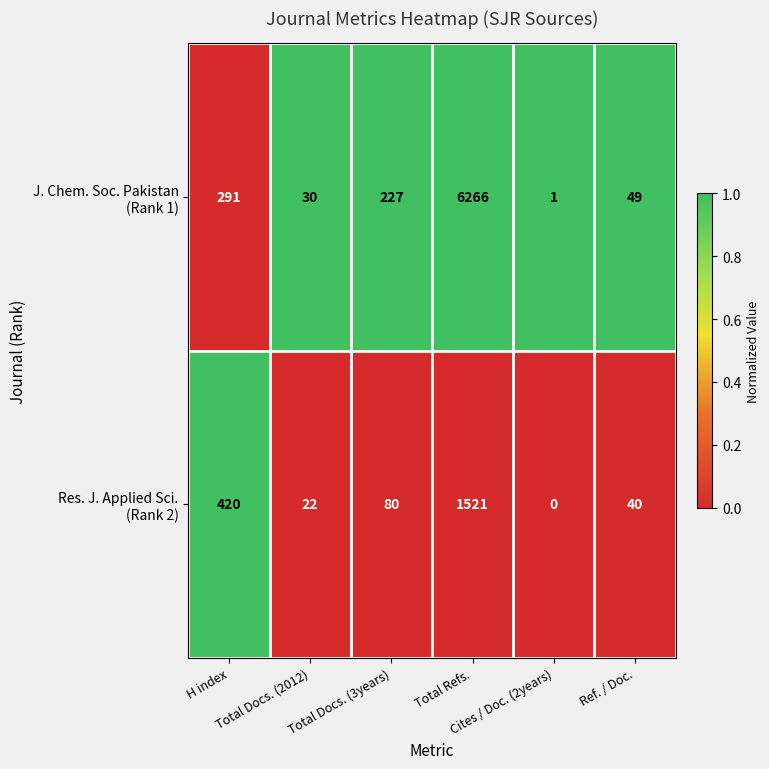

At how many categories does at least one series exceed 82?

3